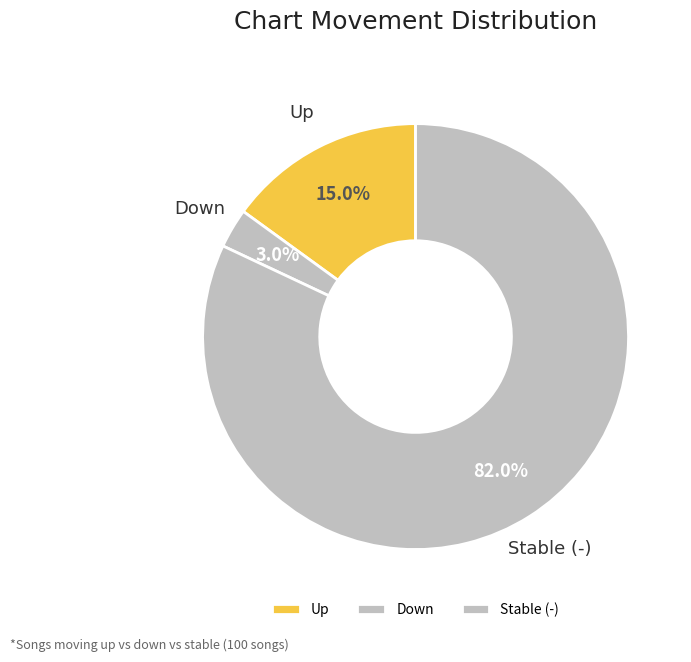

What is the total percentage of Down and Stable (-)?

85.0%